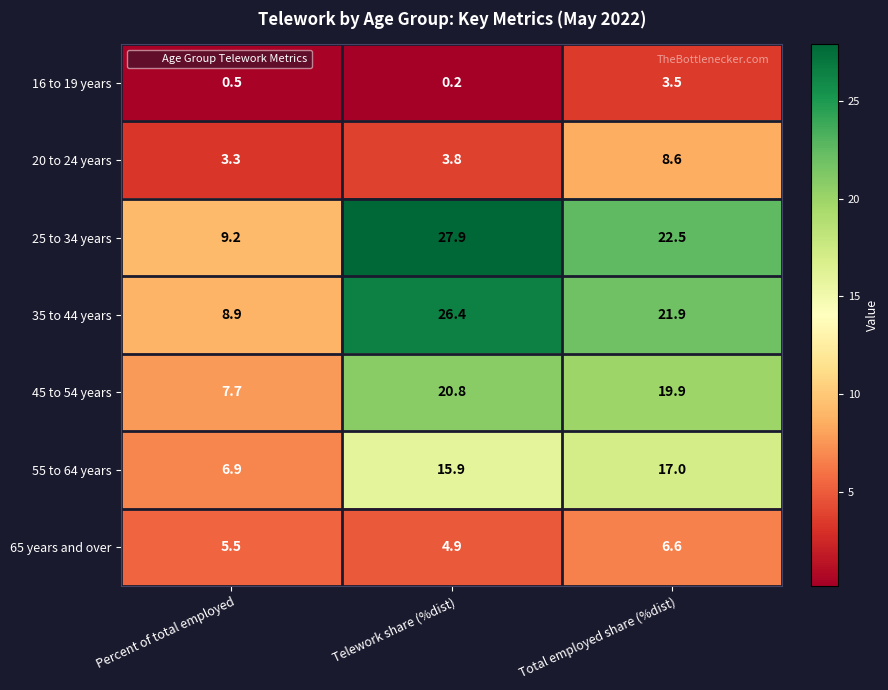

What is the difference between the maximum and minimum values in the 16 to 19 years series?

3.3